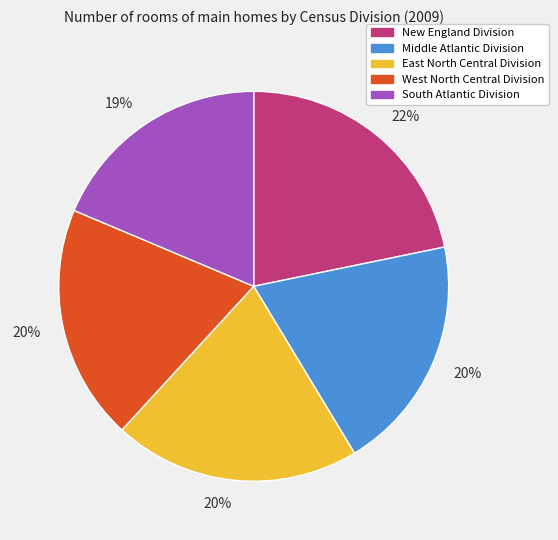

Does any single category account for the majority?

No